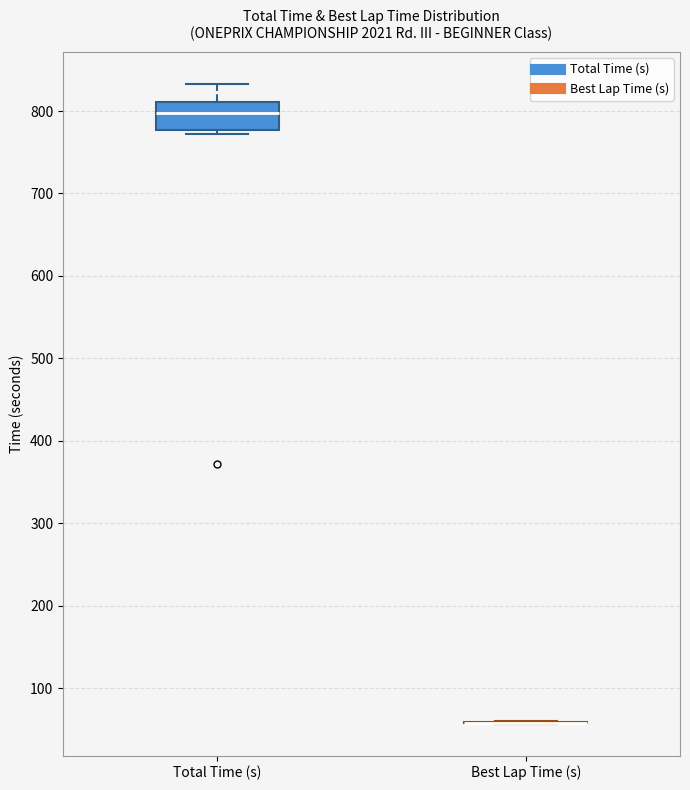

Reading left to right, transcribe this box plot: for each box, give where its median line is, the range the box spans, and where its two whiskers end, as read against the y-axis. The values are not printed on the chart, so give them approximately, as read against the axis.

Total Time (s): median 800, box 780 to 810, whiskers 770 to 830
Best Lap Time (s): box collapsed to a line at 60, whiskers 60 to 60